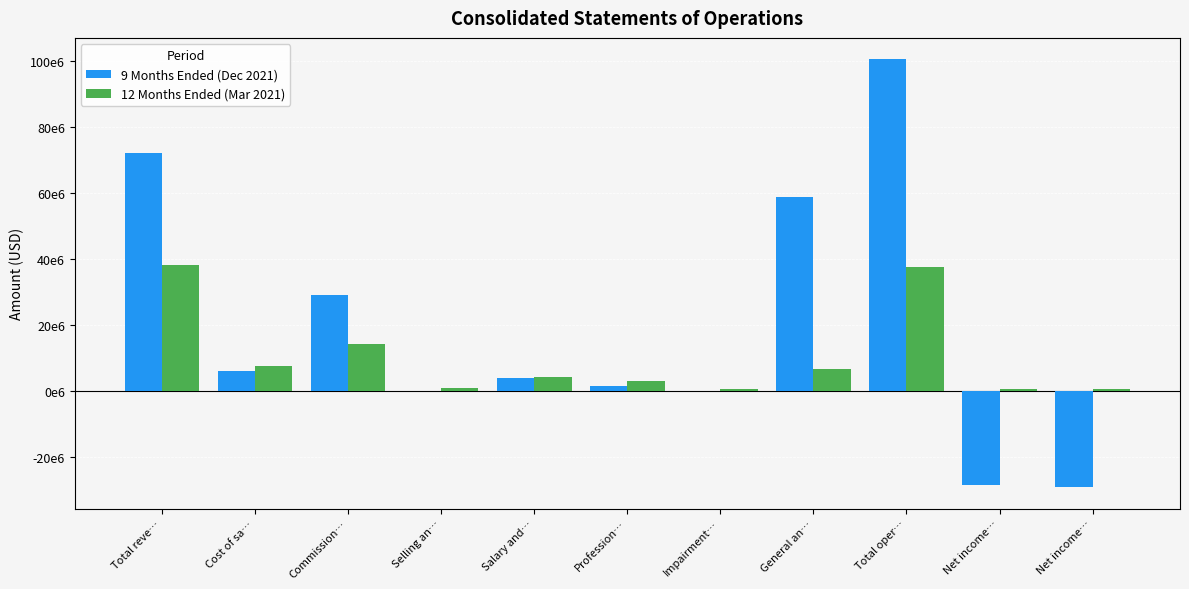

Are the bars grouped side by side (vs. stacked)?

Yes